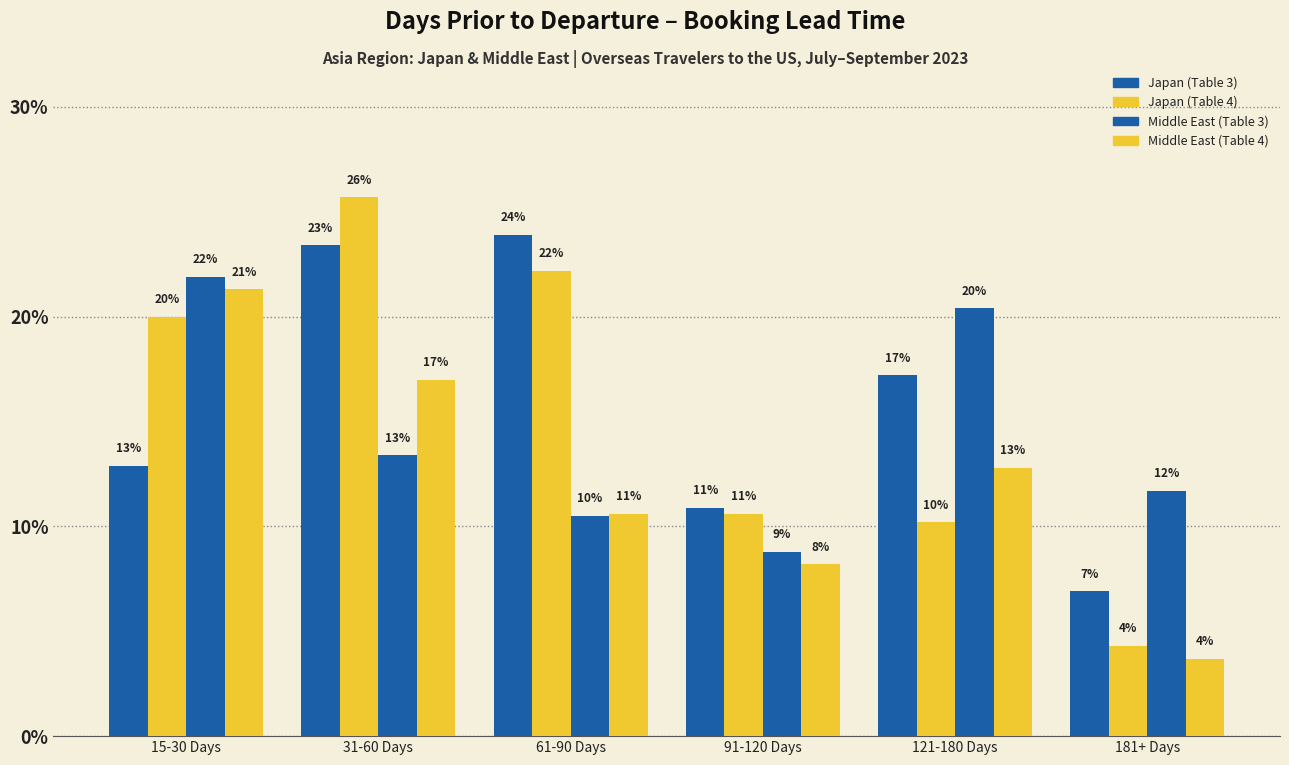

What is the minimum value shown in the chart?

3.7